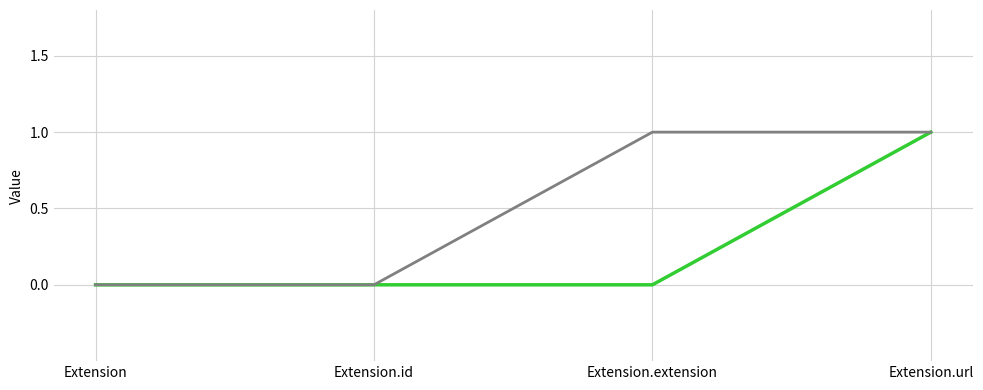

At which category is the sum across all series the highest?

Extension.url